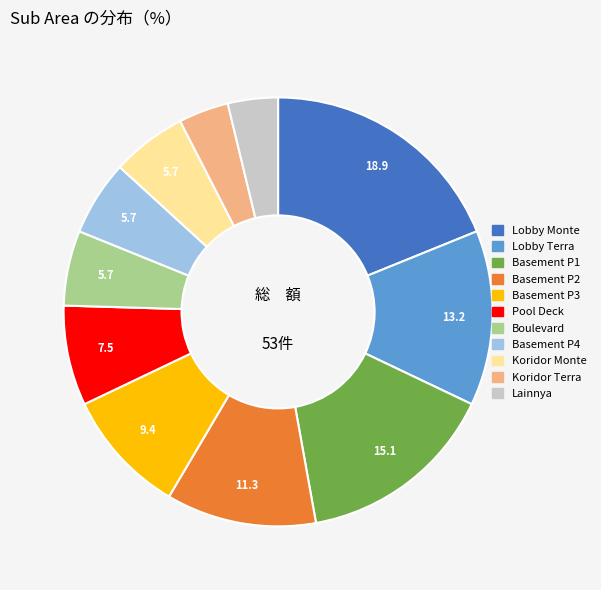

Does any single category account for the majority?

No